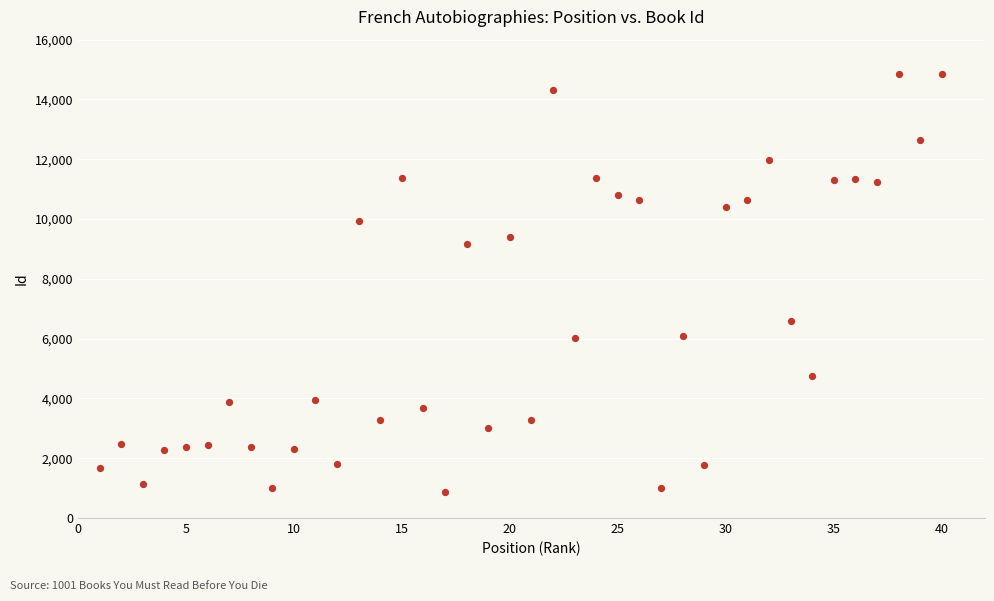

What is the range of Y values (max minus min)?

13987